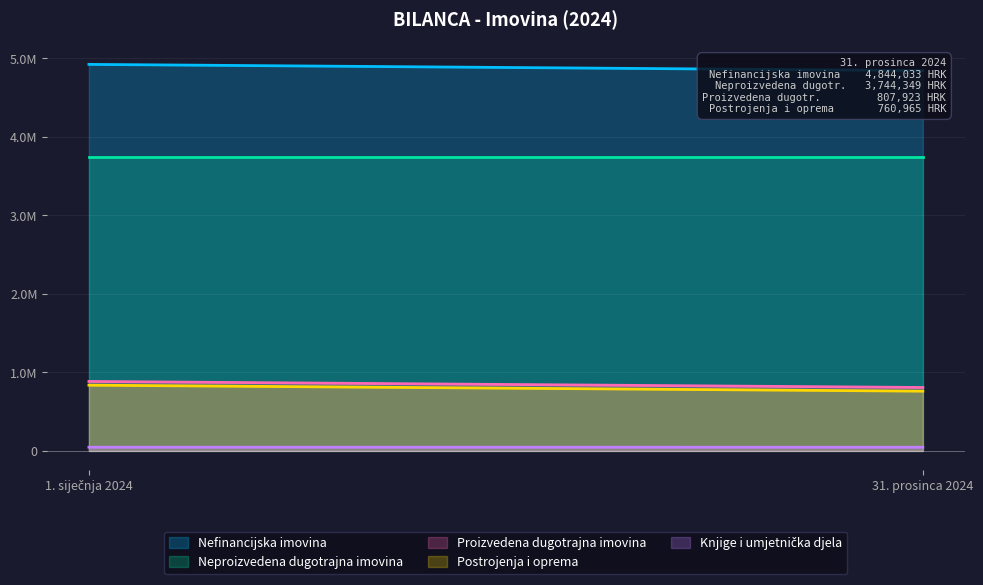

What is the value of the Knjige i umjetnička djela point at the 1st from the left?

47273.1